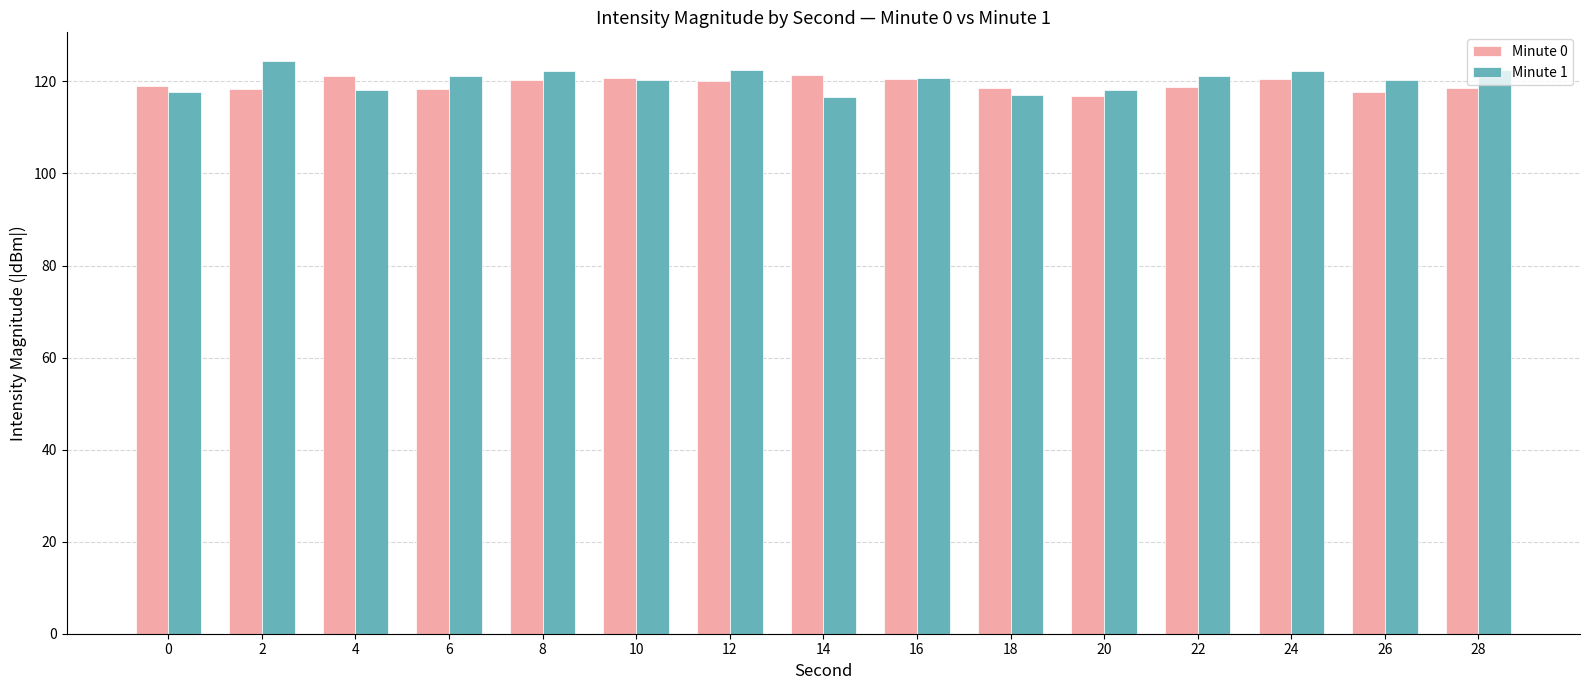

What is the difference between the second highest and minimum values in the Minute 1 series?

5.8